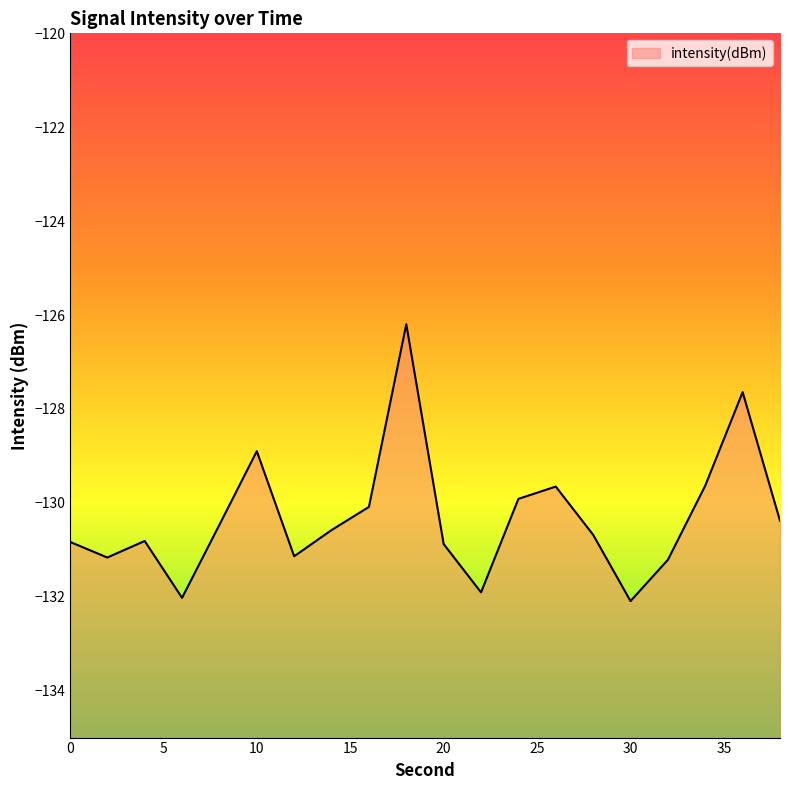

Which label corresponds to the smallest value in the chart?

30